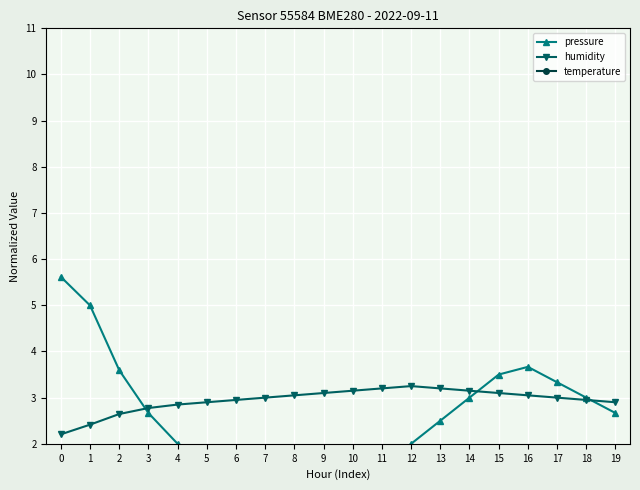

The value of humidity at 7 is 3.0. True or false?

True